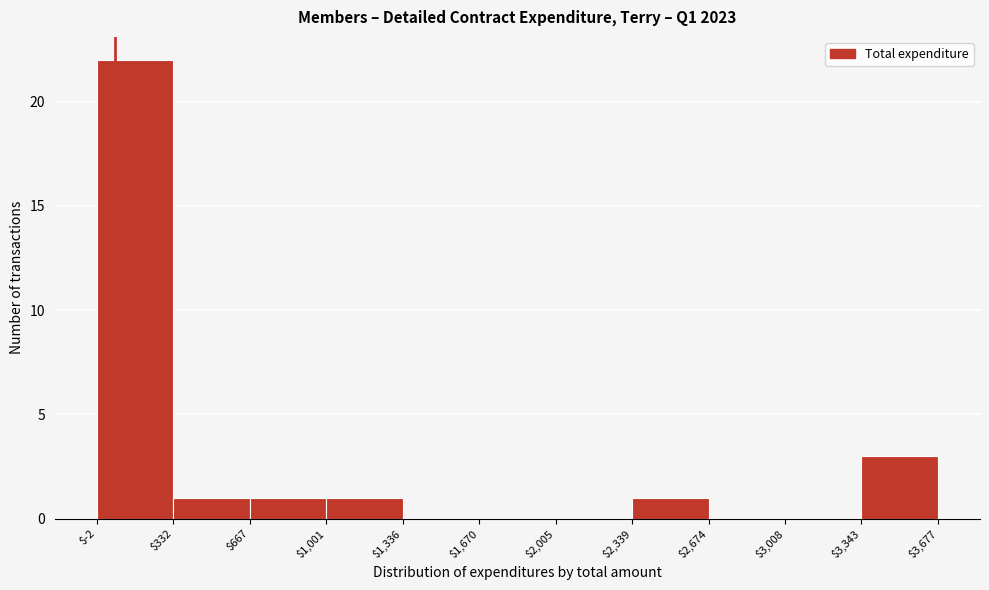

Reading left to right, transcribe this chart: for each bar, give the range it covers on the x-axis and its height. The values are not printed on the chart, so give them approximately, as read against the axis.

$-2 to $332: 22
$332 to $667: 1
$667 to $1,001: 1
$1,001 to $1,336: 1
$1,336 to $1,670: 0
$1,670 to $2,005: 0
$2,005 to $2,339: 0
$2,339 to $2,674: 1
$2,674 to $3,008: 0
$3,008 to $3,343: 0
$3,343 to $3,677: 3